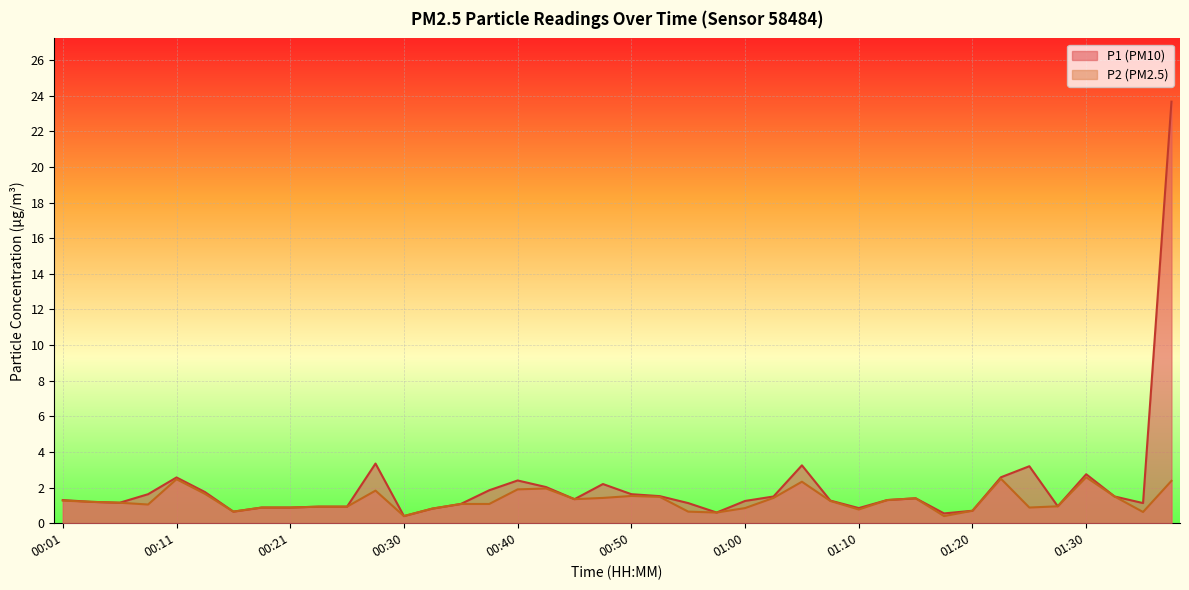

How many series are shown in this chart?

2